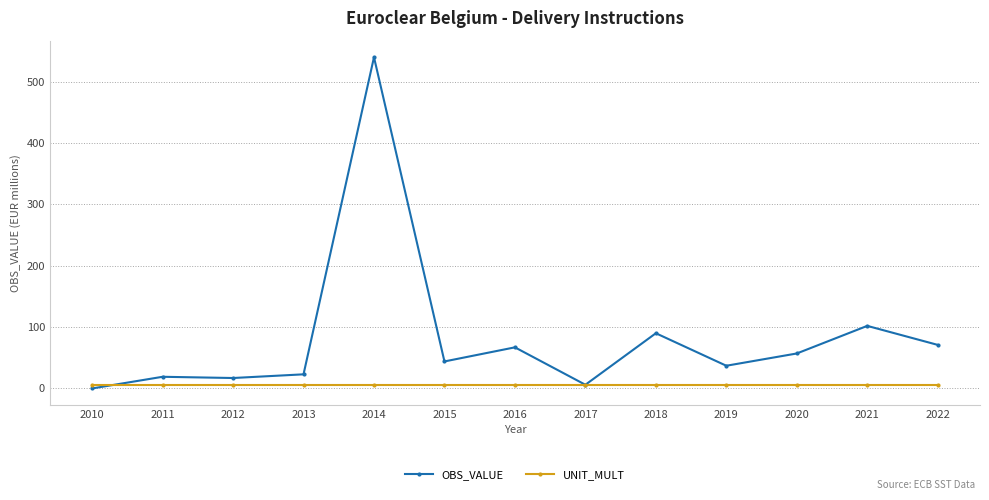

What are all the series names shown in the legend?

OBS_VALUE, UNIT_MULT